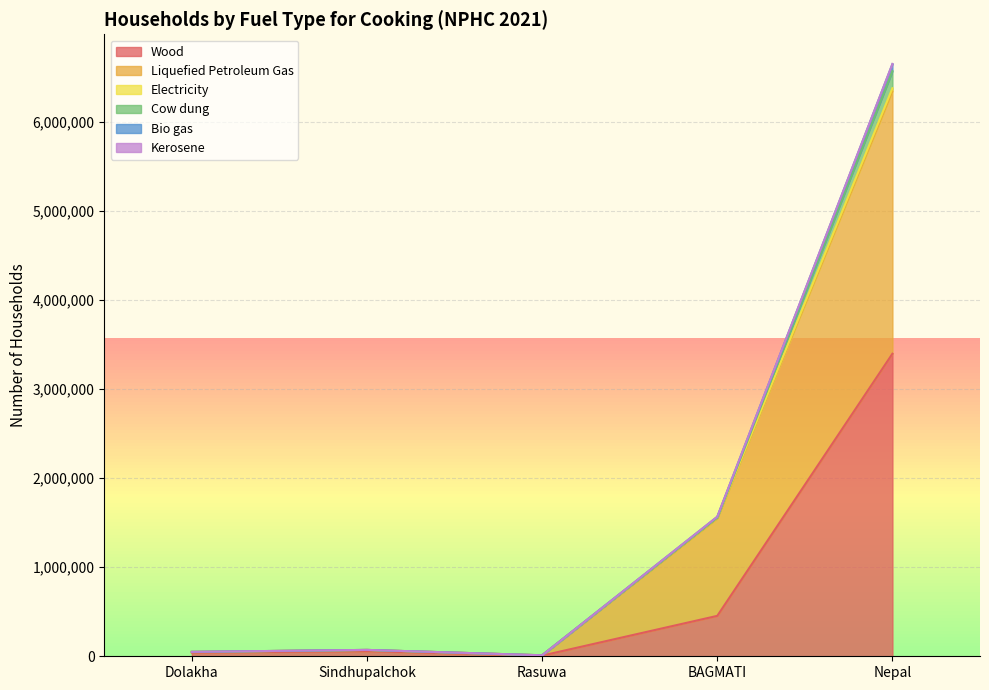

The value of Liquefied Petroleum Gas at Rasuwa is 11099. True or false?

True